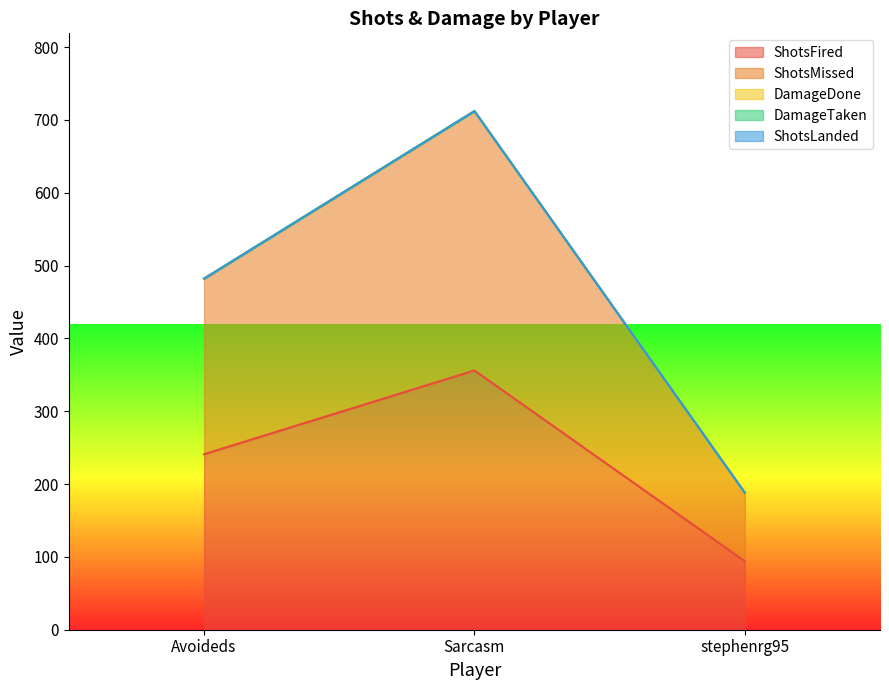

At which label is ShotsFired closest to 225?

Avoideds